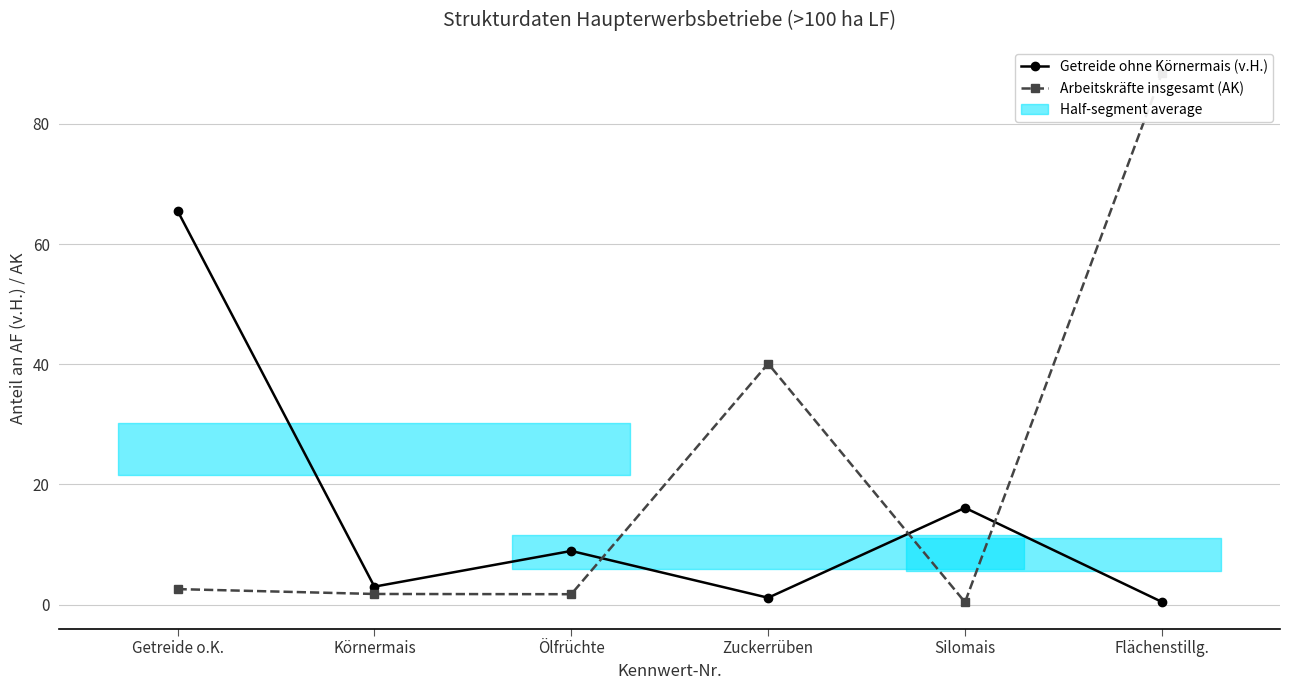

At which category does the chart reach its minimum across all series?

Silomais